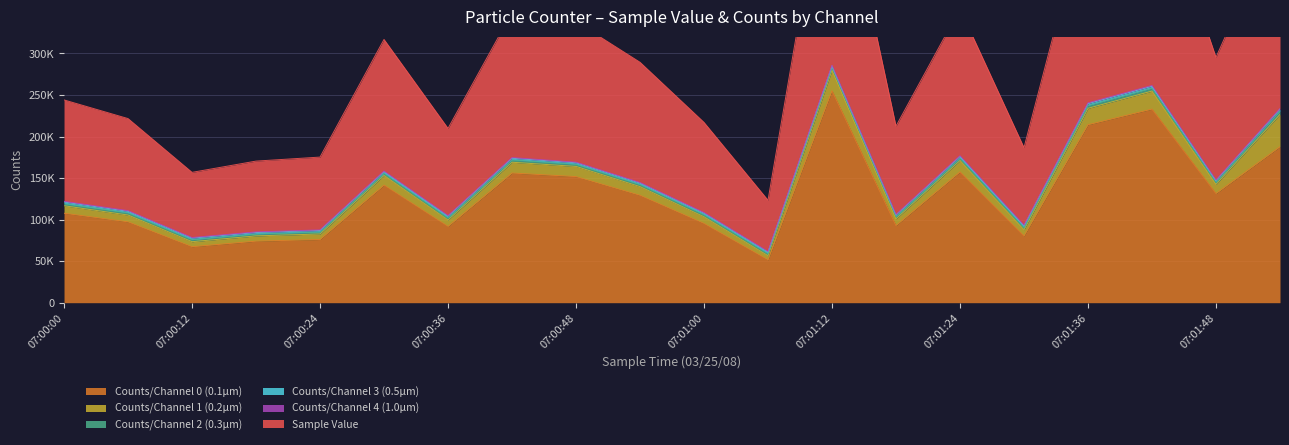

True or false: Counts/Channel 4 (1.0µm) and Sample Value intersect in this chart.

False